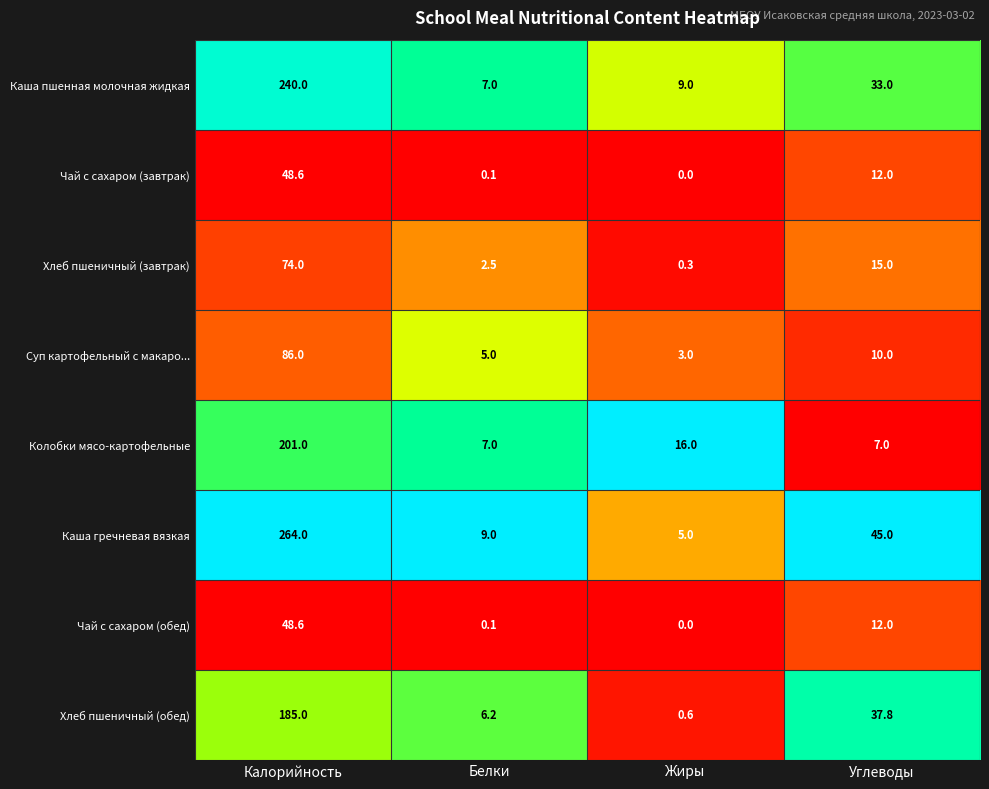

List the labels in order of Хлеб пшеничный (обед) value, largest first.

Калорийность, Углеводы, Белки, Жиры